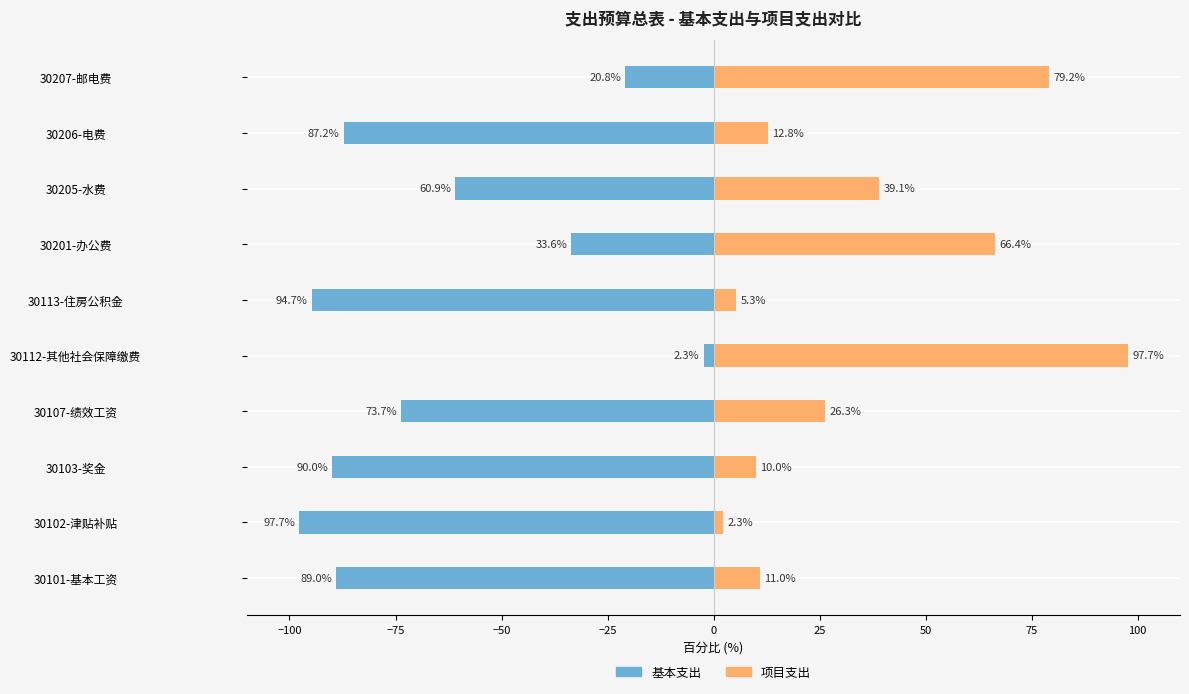

What are all the series names shown in the legend?

基本支出, 项目支出